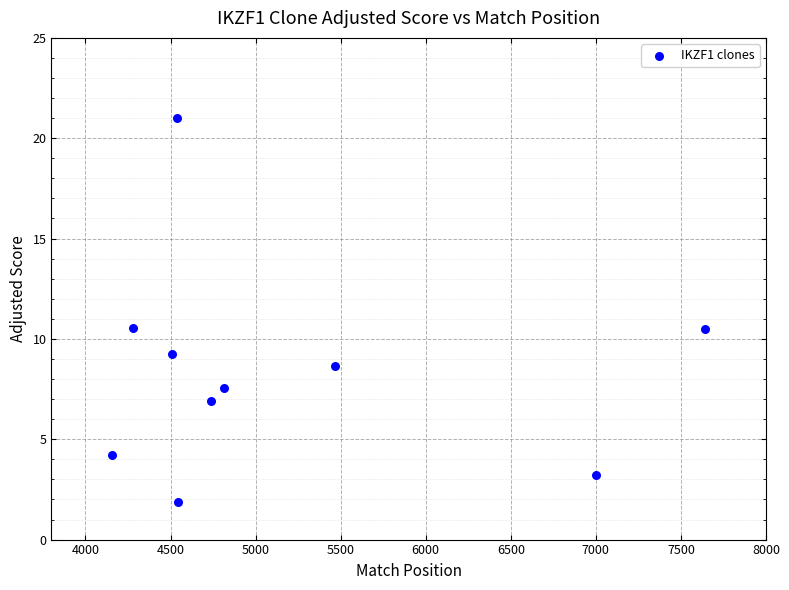

What is the range of Y values (max minus min)?

19.2